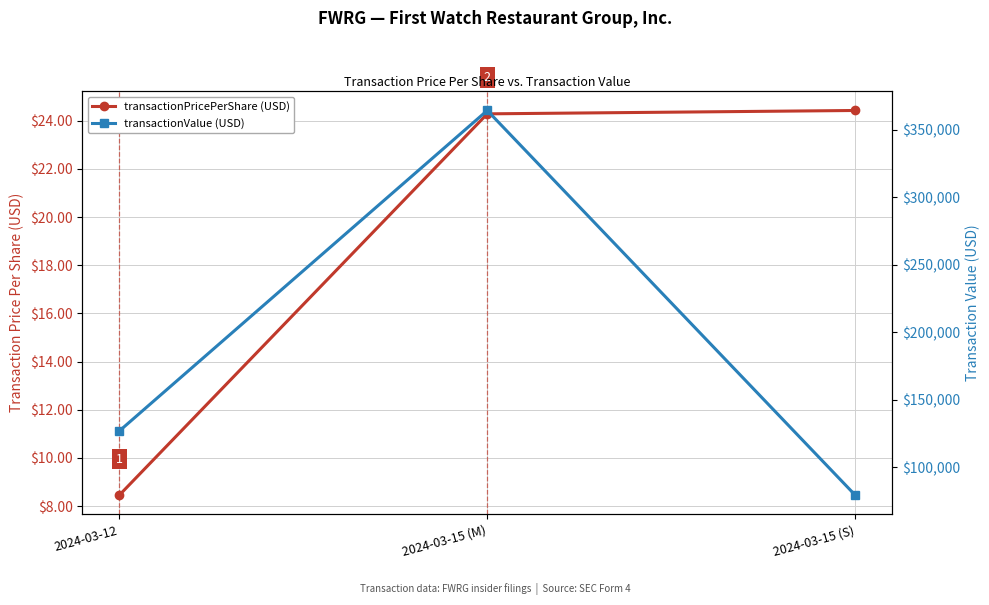

What position from the right is 2024-03-12?

3